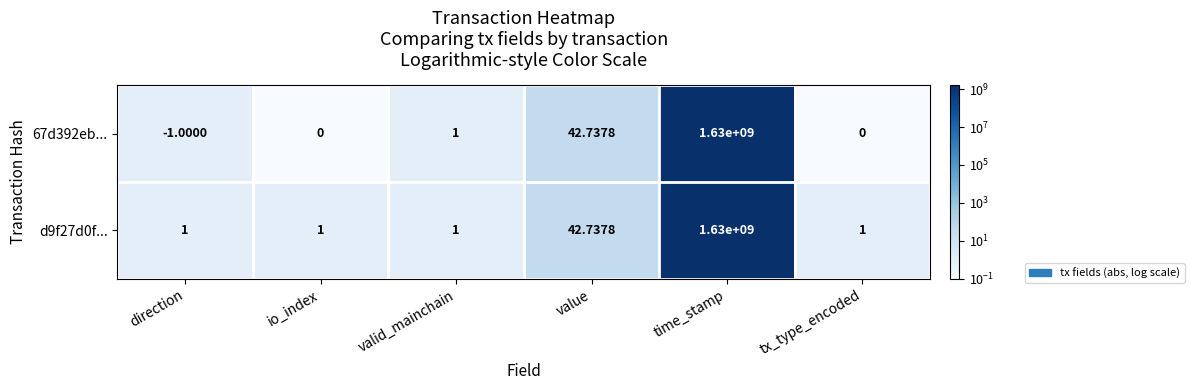

Which label corresponds to the smallest value in the chart?

direction